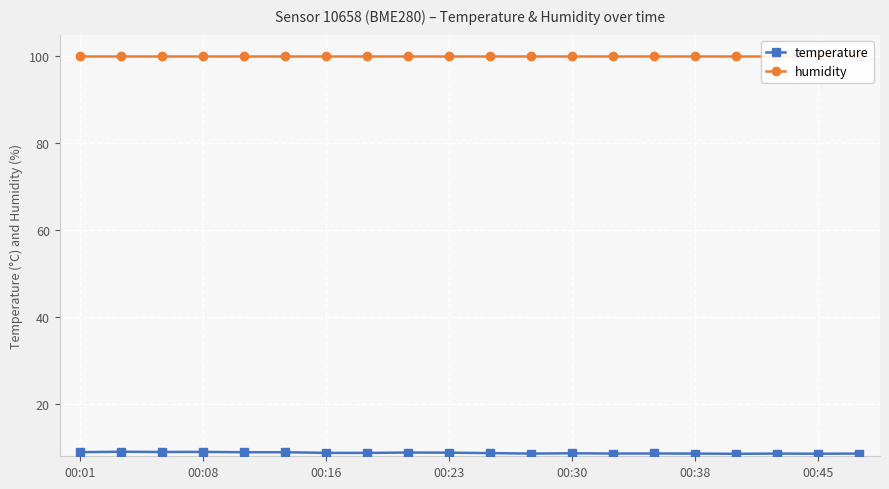

List the series in order of their peak value, highest first.

humidity, temperature